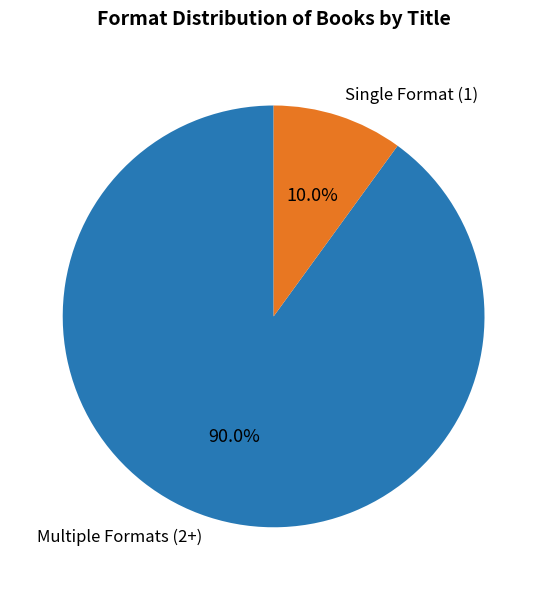

Does Single Format (1) account for over 50% of the chart?

No